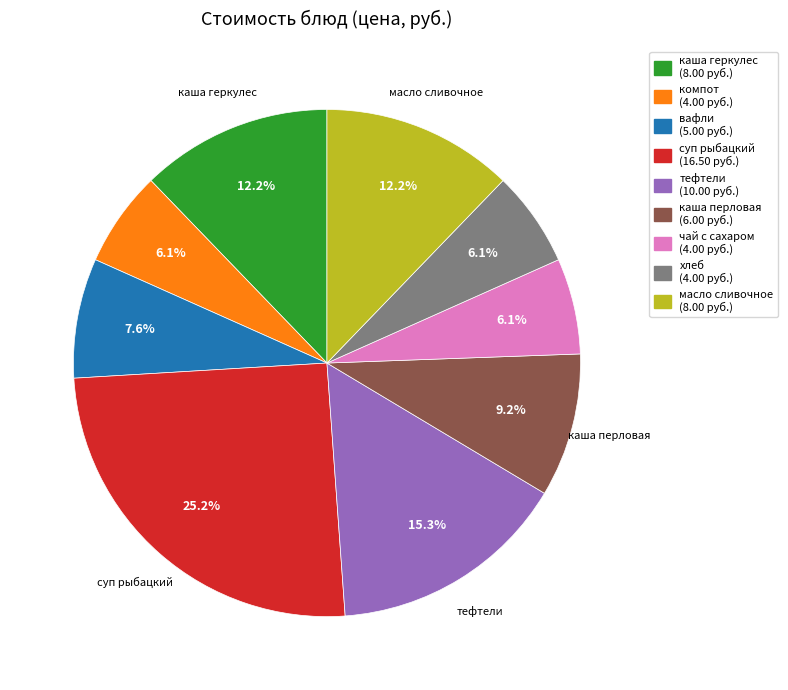

Is there a majority slice in this chart?

No